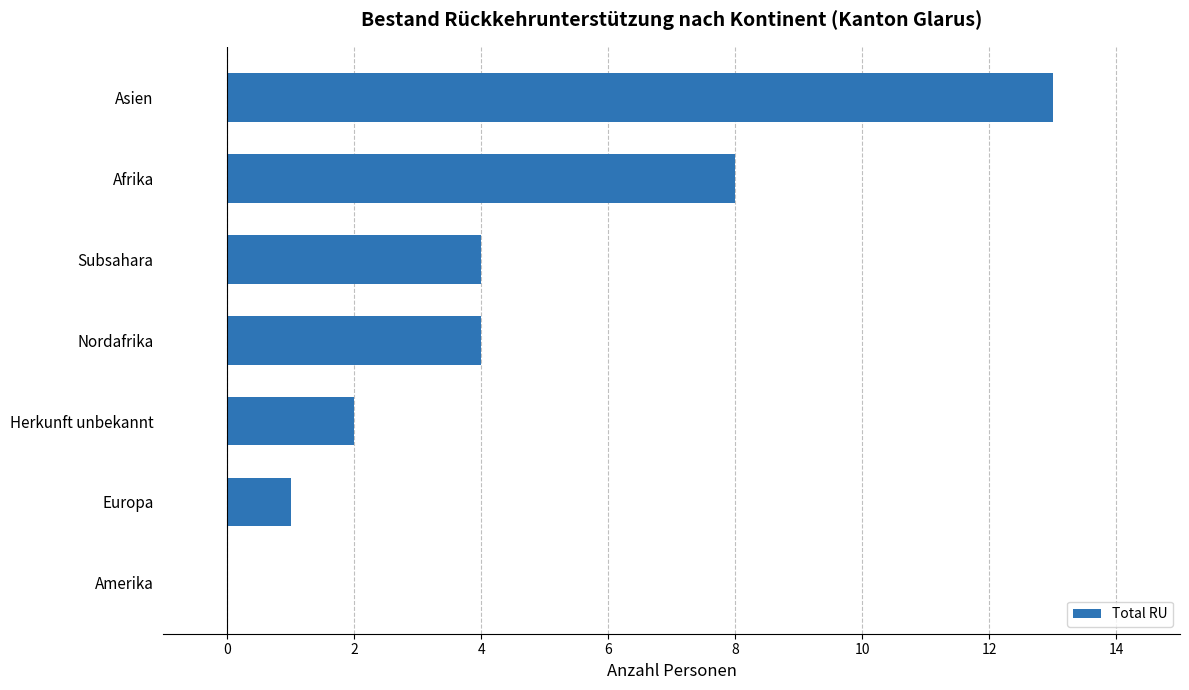

Reading bottom to top, extract all data points from this chart.

Amerika=0	Europa=1	Herkunft unbekannt=2	Nordafrika=4	Subsahara=4	Afrika=8	Asien=13